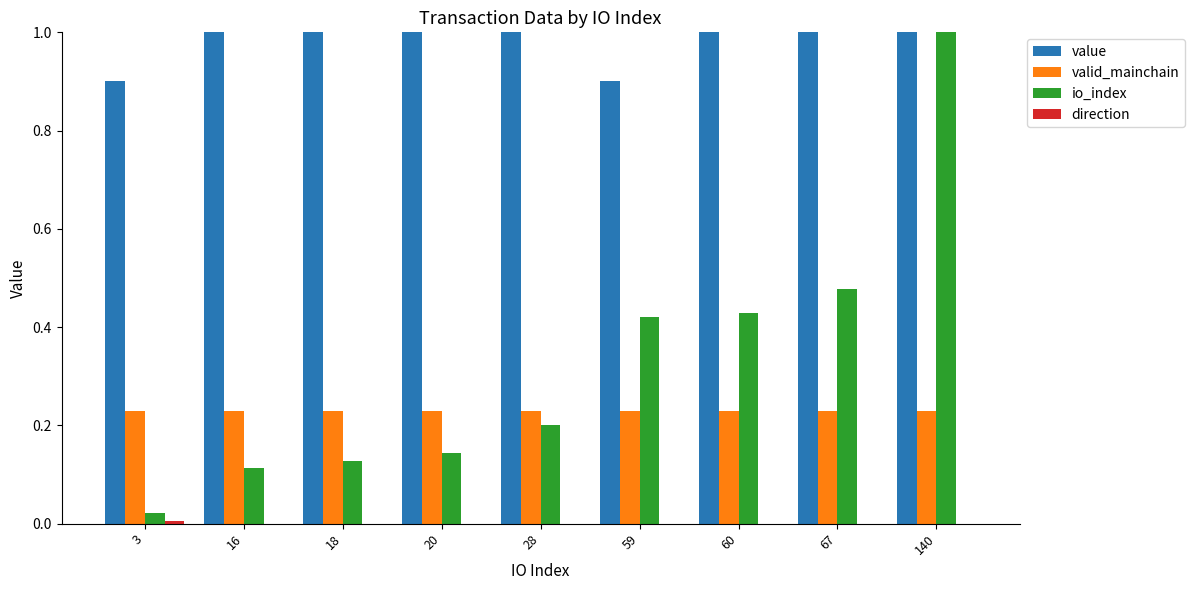

List the series in order of their peak value, lowest first.

direction, valid_mainchain, io_index, value